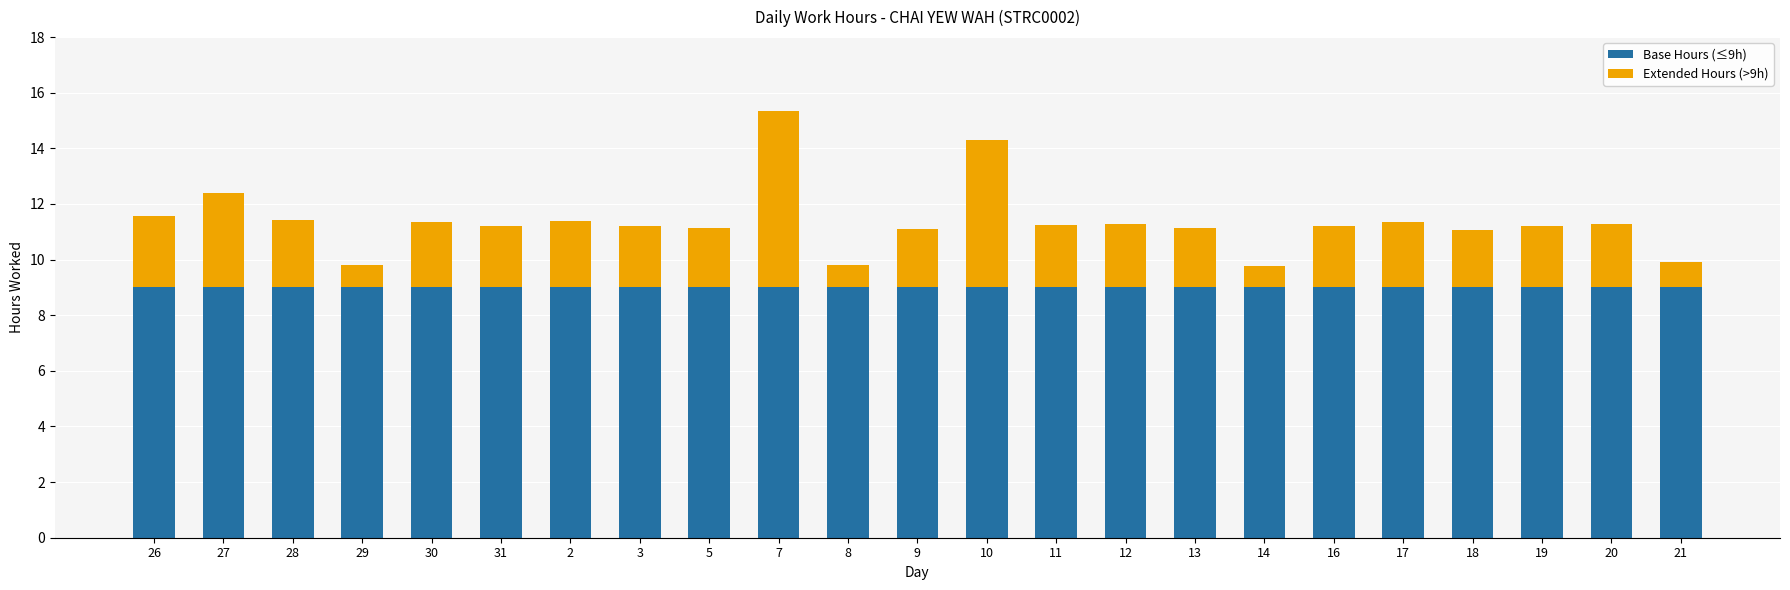

Read the Base Hours (≤9h) value at 30.

9.0